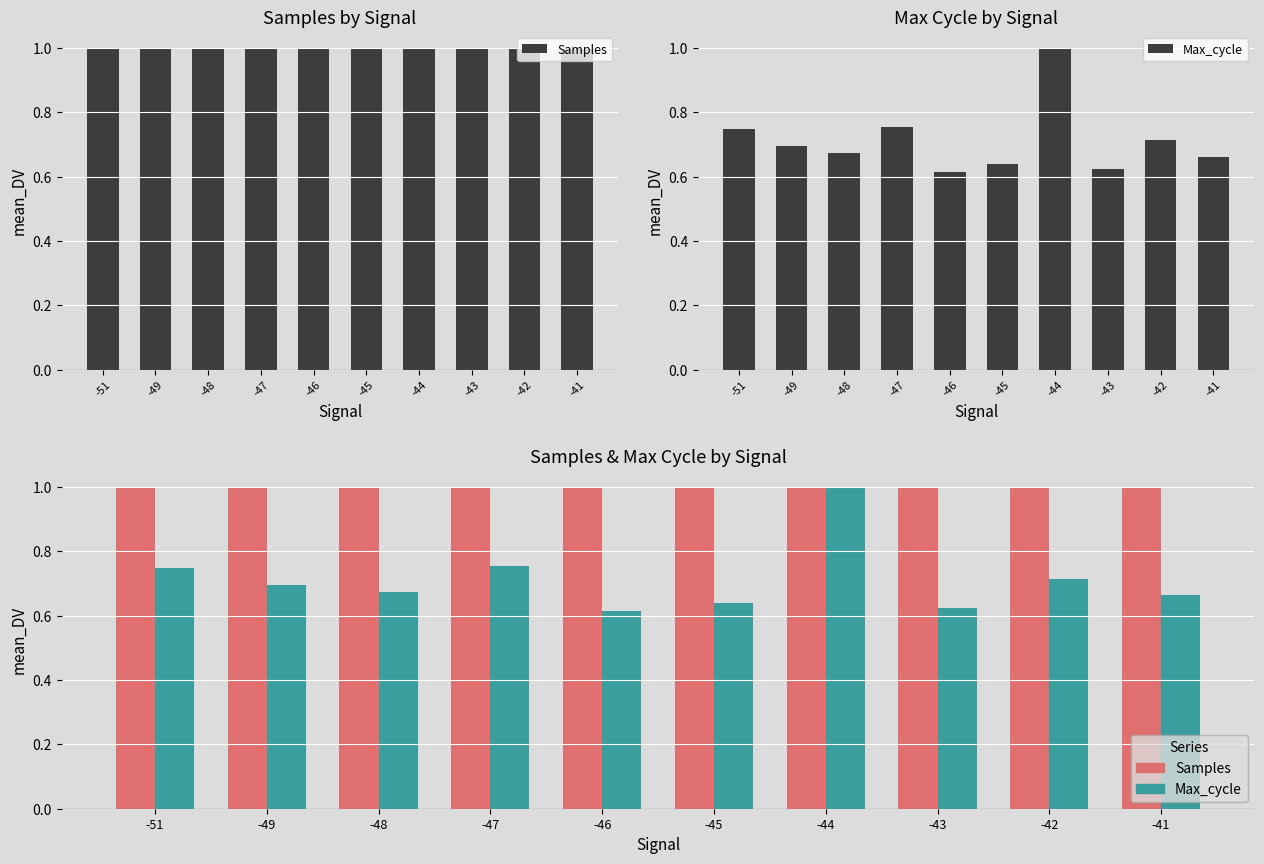

Which series changed the most between -46 and -41?

Max_cycle